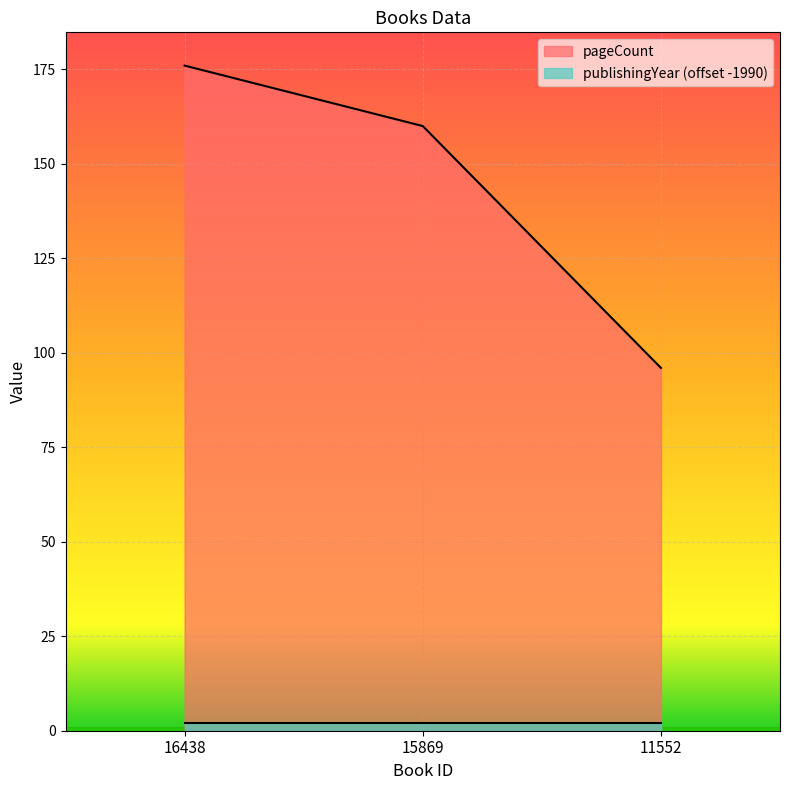

What is the change in value from 15869 to 11552?

-64